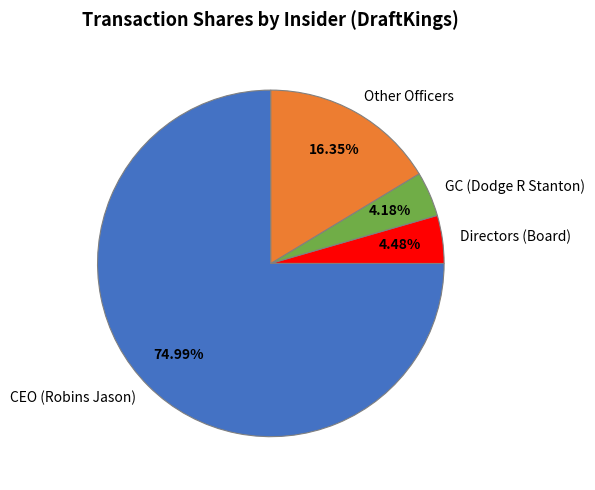

What is the ratio of the value at Directors (Board) to the value at GC (Dodge R Stanton)?

1.1